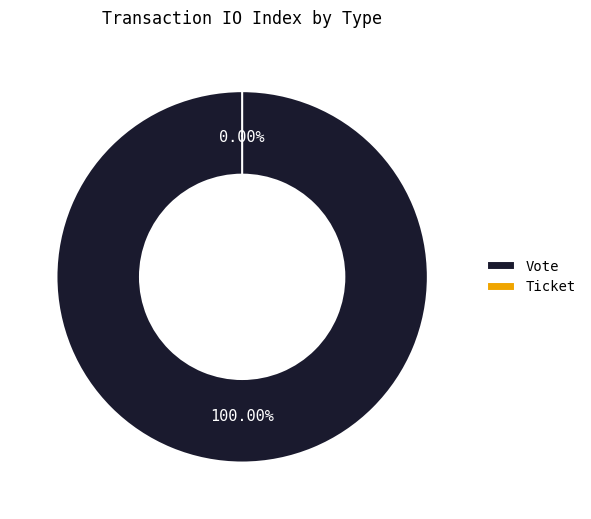

Which category has the biggest portion of the pie?

Vote